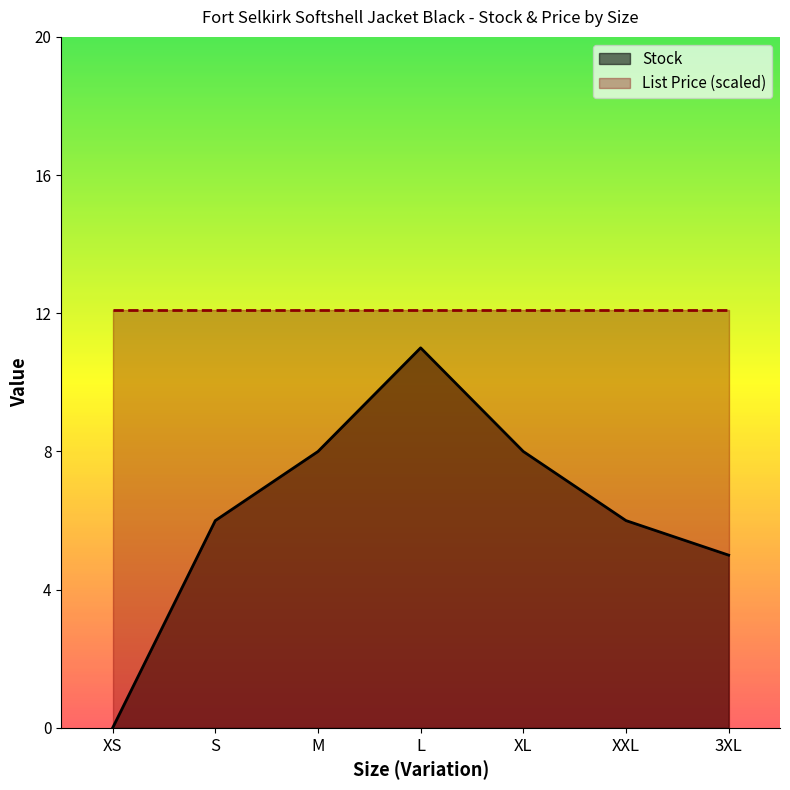

At which category does the data reach its first local peak?

L